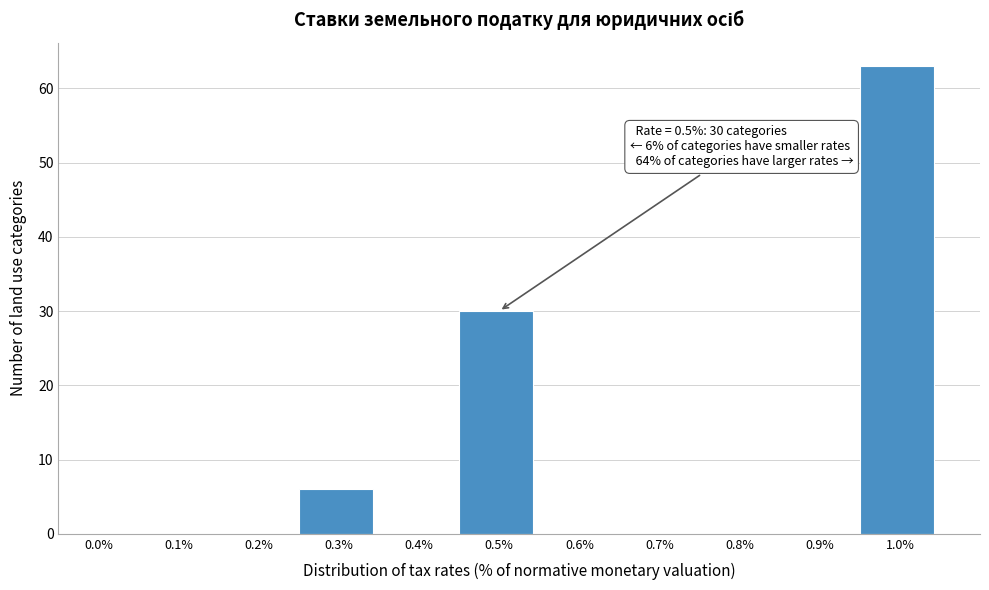

Reading right to left, transcribe all the data shown in this chart.

1.0%=63	0.9%=0	0.8%=0	0.7%=0	0.6%=0	0.5%=30	0.4%=0	0.3%=6	0.2%=0	0.1%=0	0.0%=0